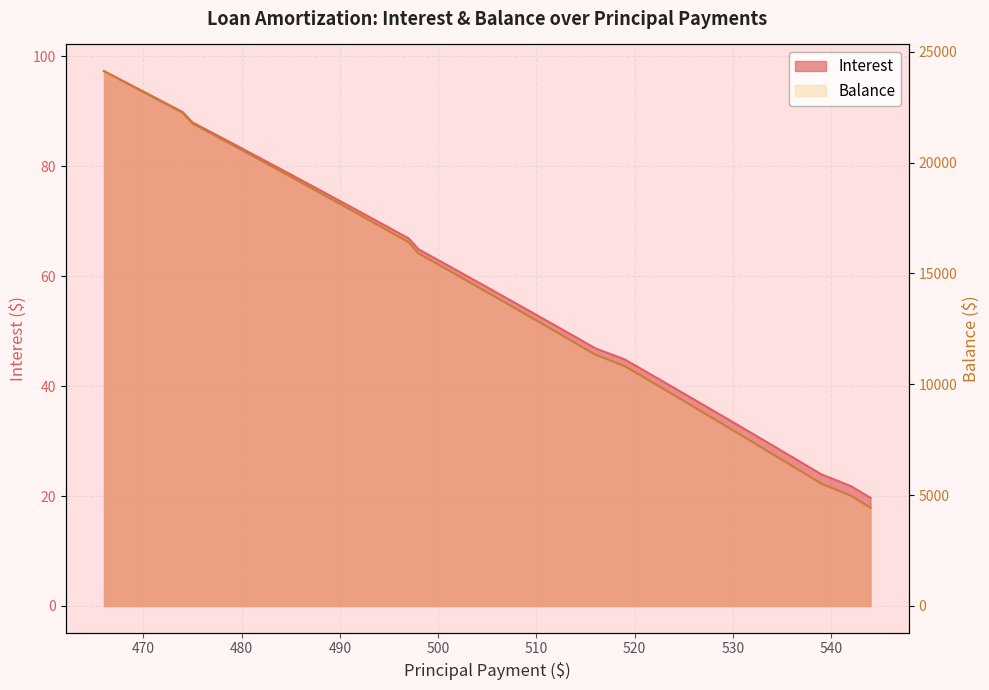

Reading left to right, list all the values displayed in this chart.

24119	23651	23181	22709	22235	21760	21283	20804	20323	19840	19355	18868	18379	17888	17395	16900	16403	15905	15405	14903	14399	13893	13385	12875	12363	11849	11333	10814	10293	9770	9245	8718	8189	7658	7125	6590	6053	5514	4972	4428